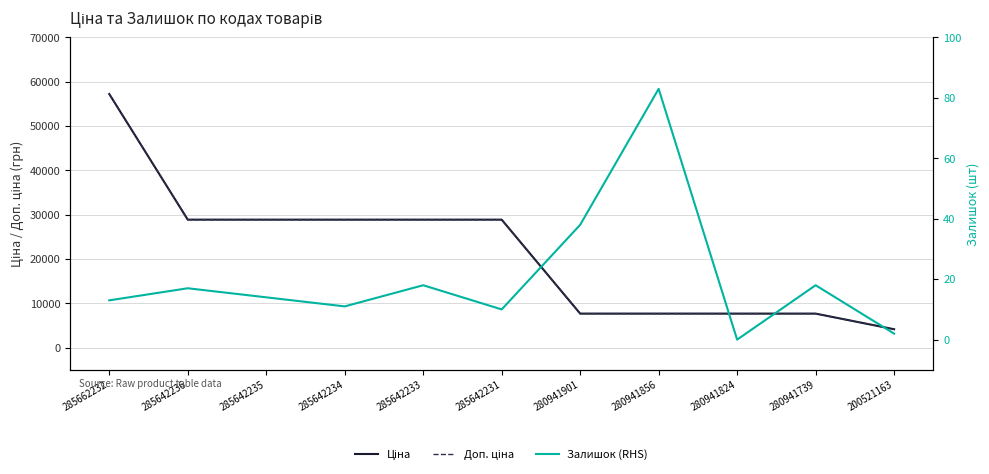

At how many categories does at least one series exceed 20857?

6